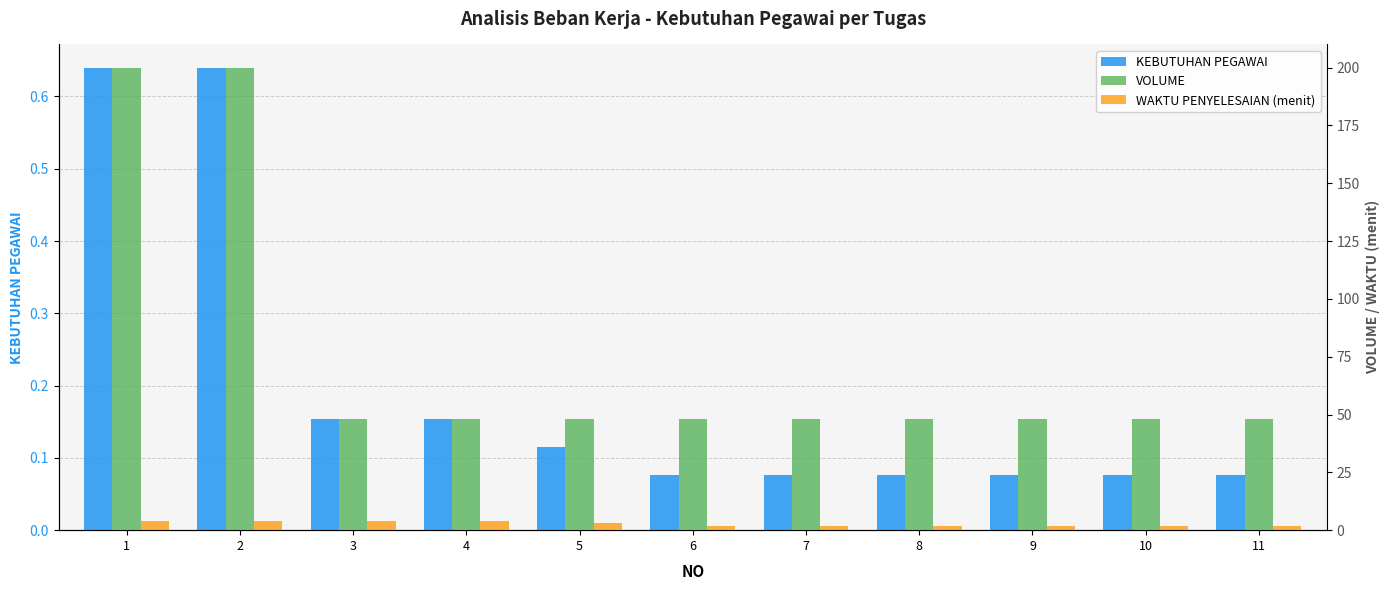

What is the sum of all KEBUTUHAN PEGAWAI values?

2.2